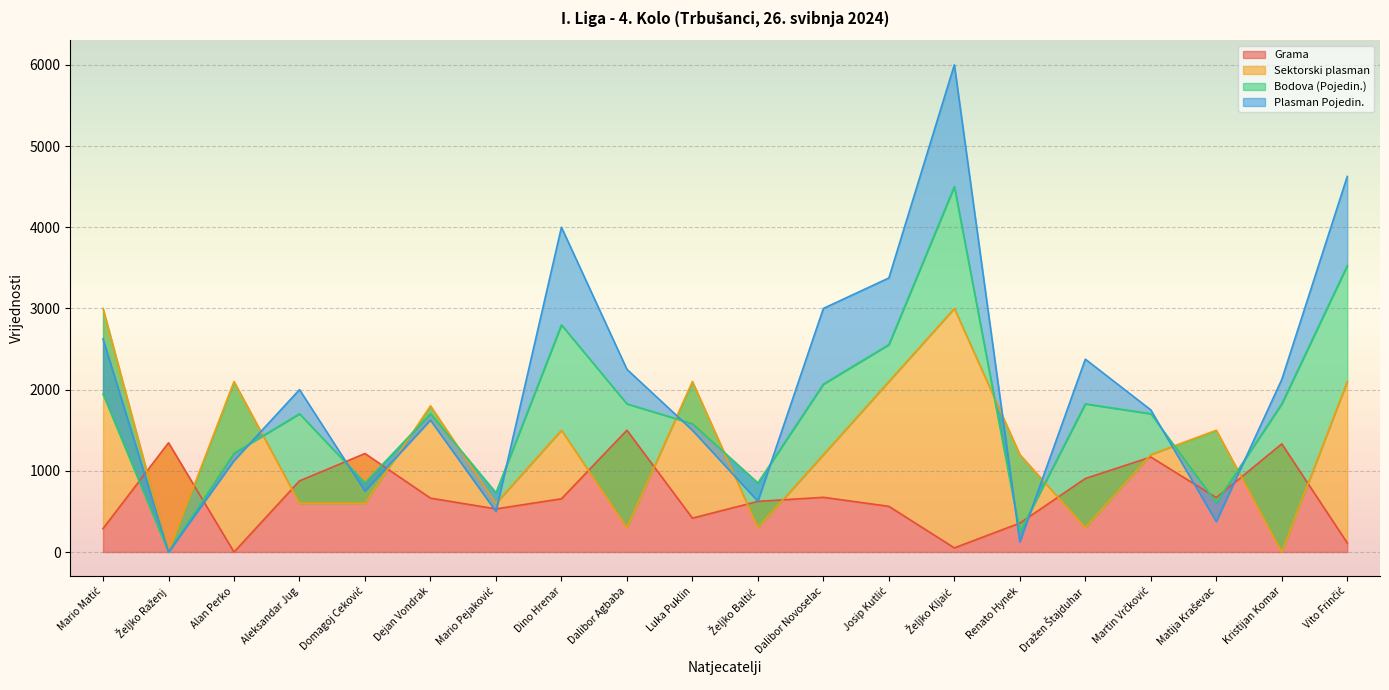

After their last crossing, which series has the higher values: Grama or Bodova (Pojedin.)?

Bodova (Pojedin.)